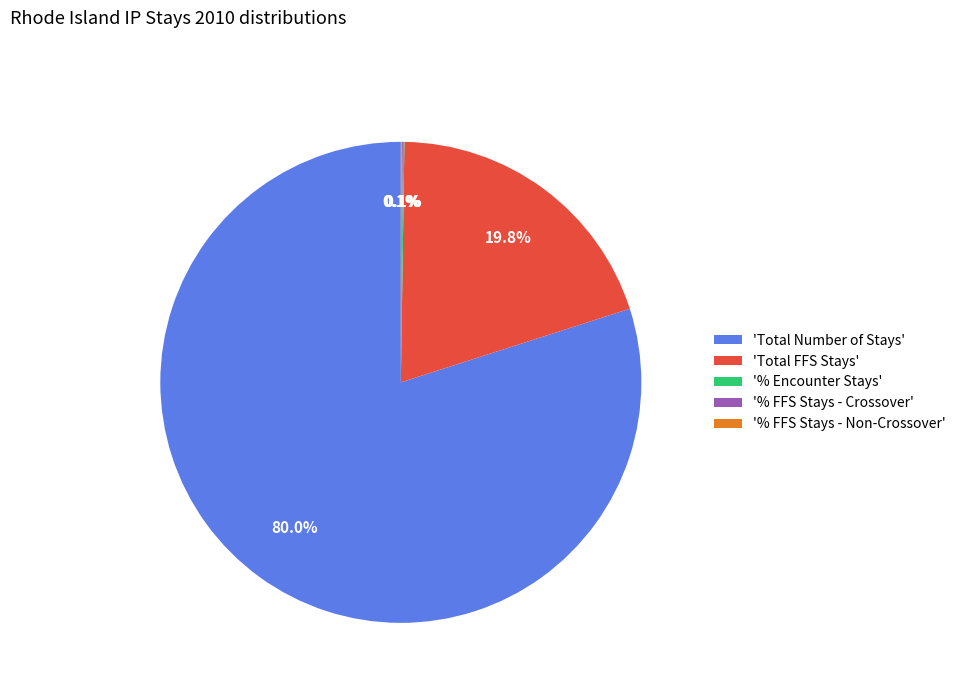

Which slice represents more than half of the pie?

'Total Number of Stays'